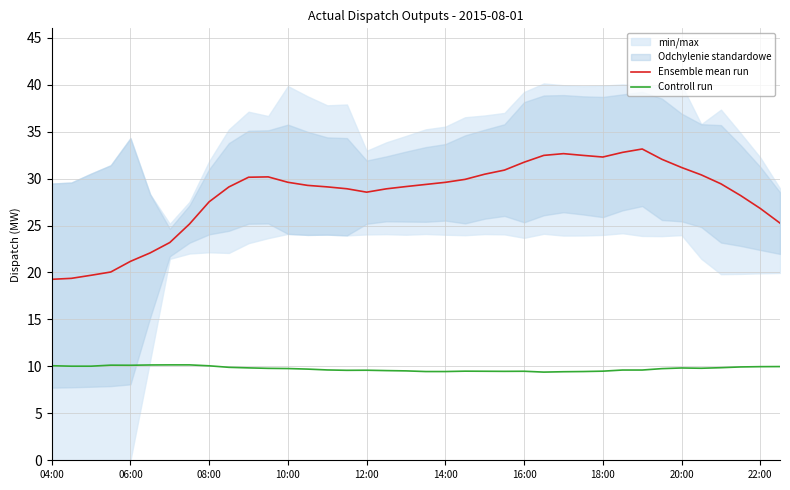

The Controll run series shows 2.9 at 10:00. True or false?

False